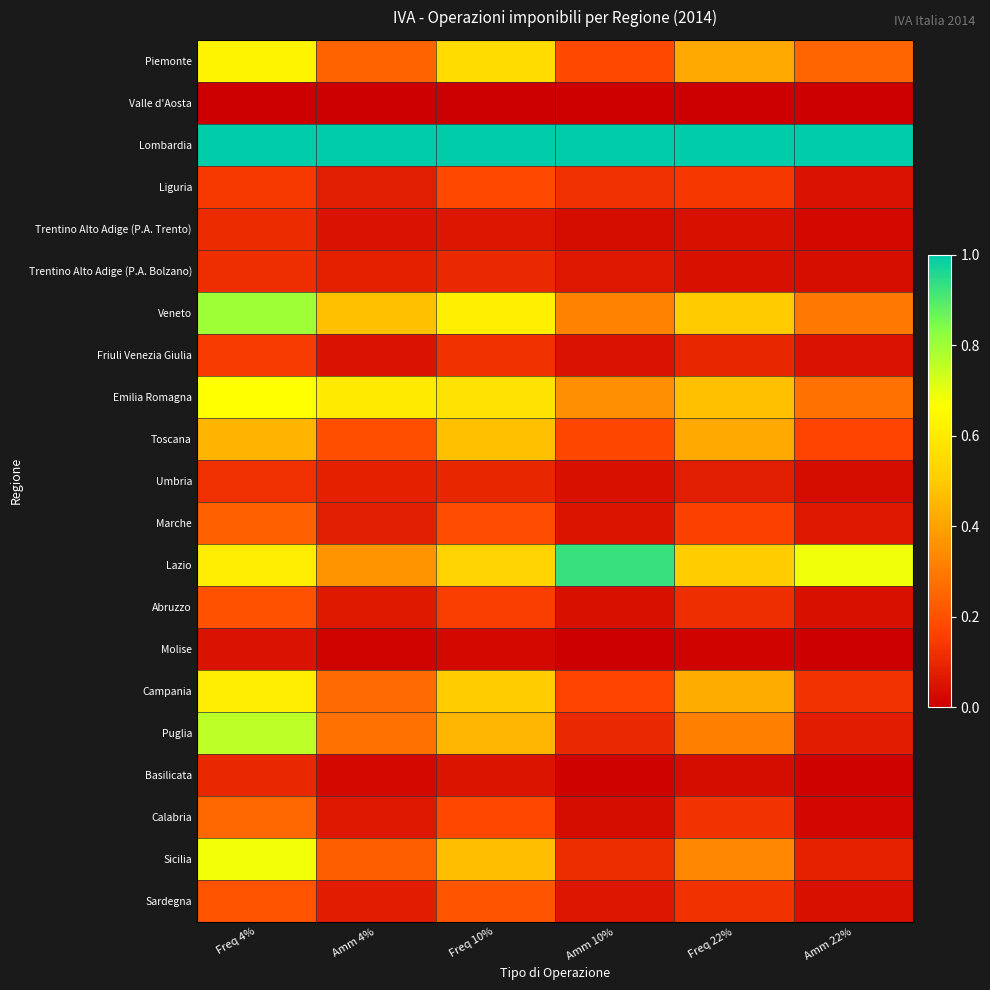

Reading left to right, list all the values displayed in this chart.

Piemonte: Freq 4%=0.6	Amm 4%=0.2	Freq 10%=0.5	Amm 10%=0.2	Freq 22%=0.4	Amm 22%=0.2
Valle d'Aosta: Freq 4%=0.0	Amm 4%=0.0	Freq 10%=0.0	Amm 10%=0.0	Freq 22%=0.0	Amm 22%=0.0
Lombardia: Freq 4%=1.0	Amm 4%=1.0	Freq 10%=1.0	Amm 10%=1.0	Freq 22%=1.0	Amm 22%=1.0
Liguria: Freq 4%=0.1	Amm 4%=0.1	Freq 10%=0.2	Amm 10%=0.1	Freq 22%=0.1	Amm 22%=0.0
Trentino Alto Adige (P.A. Trento): Freq 4%=0.1	Amm 4%=0.0	Freq 10%=0.1	Amm 10%=0.0	Freq 22%=0.0	Amm 22%=0.0
Trentino Alto Adige (P.A. Bolzano): Freq 4%=0.1	Amm 4%=0.1	Freq 10%=0.1	Amm 10%=0.1	Freq 22%=0.0	Amm 22%=0.0
Veneto: Freq 4%=0.8	Amm 4%=0.5	Freq 10%=0.6	Amm 10%=0.3	Freq 22%=0.5	Amm 22%=0.3
Friuli Venezia Giulia: Freq 4%=0.1	Amm 4%=0.0	Freq 10%=0.1	Amm 10%=0.1	Freq 22%=0.1	Amm 22%=0.0
Emilia Romagna: Freq 4%=0.7	Amm 4%=0.6	Freq 10%=0.6	Amm 10%=0.4	Freq 22%=0.5	Amm 22%=0.3
Toscana: Freq 4%=0.4	Amm 4%=0.2	Freq 10%=0.5	Amm 10%=0.2	Freq 22%=0.4	Amm 22%=0.2
Umbria: Freq 4%=0.1	Amm 4%=0.1	Freq 10%=0.1	Amm 10%=0.0	Freq 22%=0.1	Amm 22%=0.0
Marche: Freq 4%=0.2	Amm 4%=0.1	Freq 10%=0.2	Amm 10%=0.1	Freq 22%=0.2	Amm 22%=0.1
Lazio: Freq 4%=0.6	Amm 4%=0.4	Freq 10%=0.5	Amm 10%=0.9	Freq 22%=0.5	Amm 22%=0.7
Abruzzo: Freq 4%=0.2	Amm 4%=0.1	Freq 10%=0.2	Amm 10%=0.0	Freq 22%=0.1	Amm 22%=0.0
Molise: Freq 4%=0.0	Amm 4%=0.0	Freq 10%=0.0	Amm 10%=0.0	Freq 22%=0.0	Amm 22%=0.0
Campania: Freq 4%=0.6	Amm 4%=0.3	Freq 10%=0.5	Amm 10%=0.2	Freq 22%=0.4	Amm 22%=0.1
Puglia: Freq 4%=0.8	Amm 4%=0.3	Freq 10%=0.4	Amm 10%=0.1	Freq 22%=0.3	Amm 22%=0.1
Basilicata: Freq 4%=0.1	Amm 4%=0.0	Freq 10%=0.1	Amm 10%=0.0	Freq 22%=0.0	Amm 22%=0.0
Calabria: Freq 4%=0.3	Amm 4%=0.1	Freq 10%=0.2	Amm 10%=0.0	Freq 22%=0.1	Amm 22%=0.0
Sicilia: Freq 4%=0.7	Amm 4%=0.2	Freq 10%=0.5	Amm 10%=0.1	Freq 22%=0.3	Amm 22%=0.1
Sardegna: Freq 4%=0.2	Amm 4%=0.1	Freq 10%=0.2	Amm 10%=0.1	Freq 22%=0.1	Amm 22%=0.0